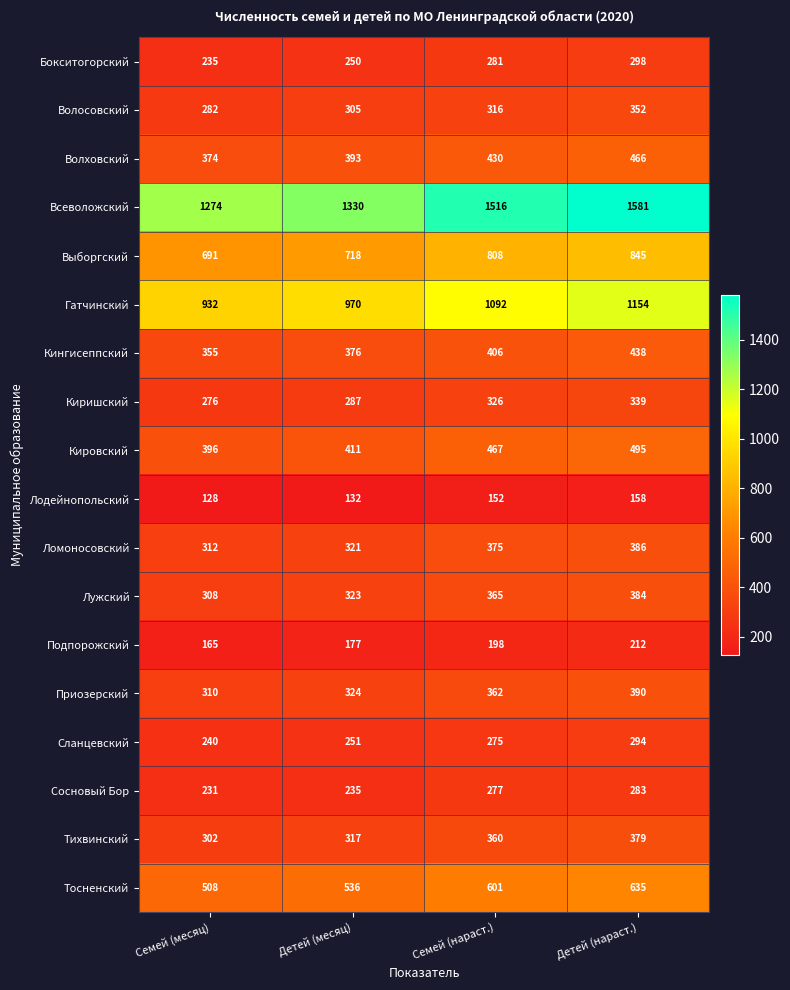

What is the total value across all series at Детей (месяц)?

7656